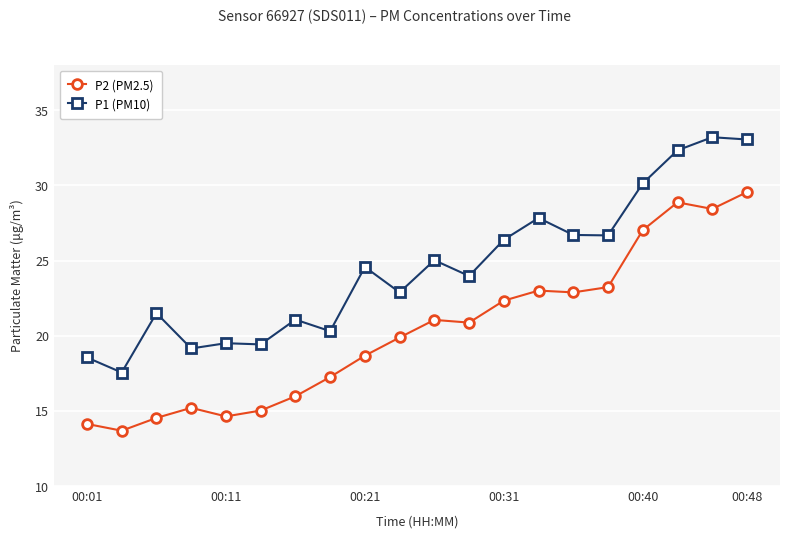

Count the number of data series in this chart.

2